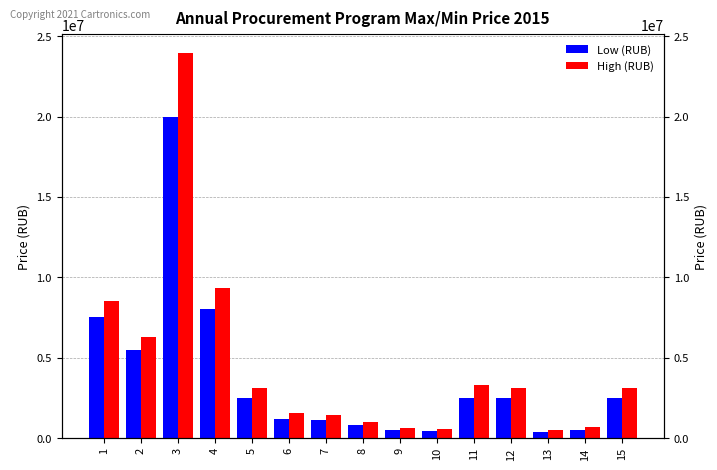

At which category is the sum across all series the highest?

3